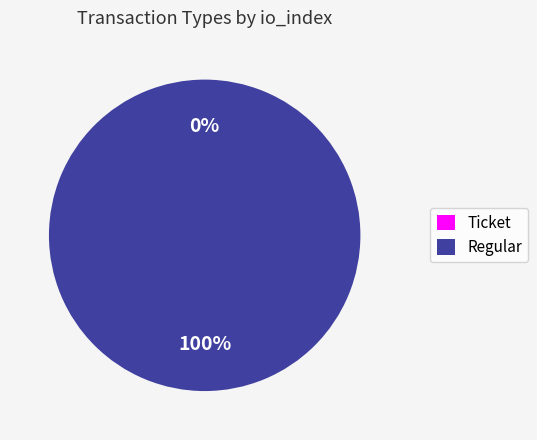

To the nearest percent, what percentage of the pie is Regular?

100%